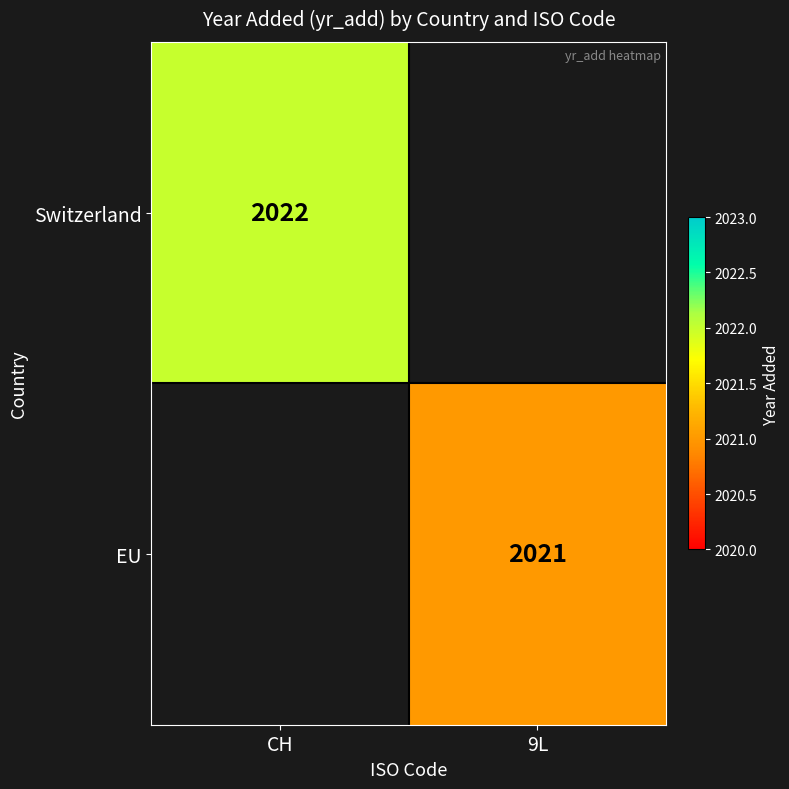

True or false: Switzerland has a value of 2022 at CH.

True